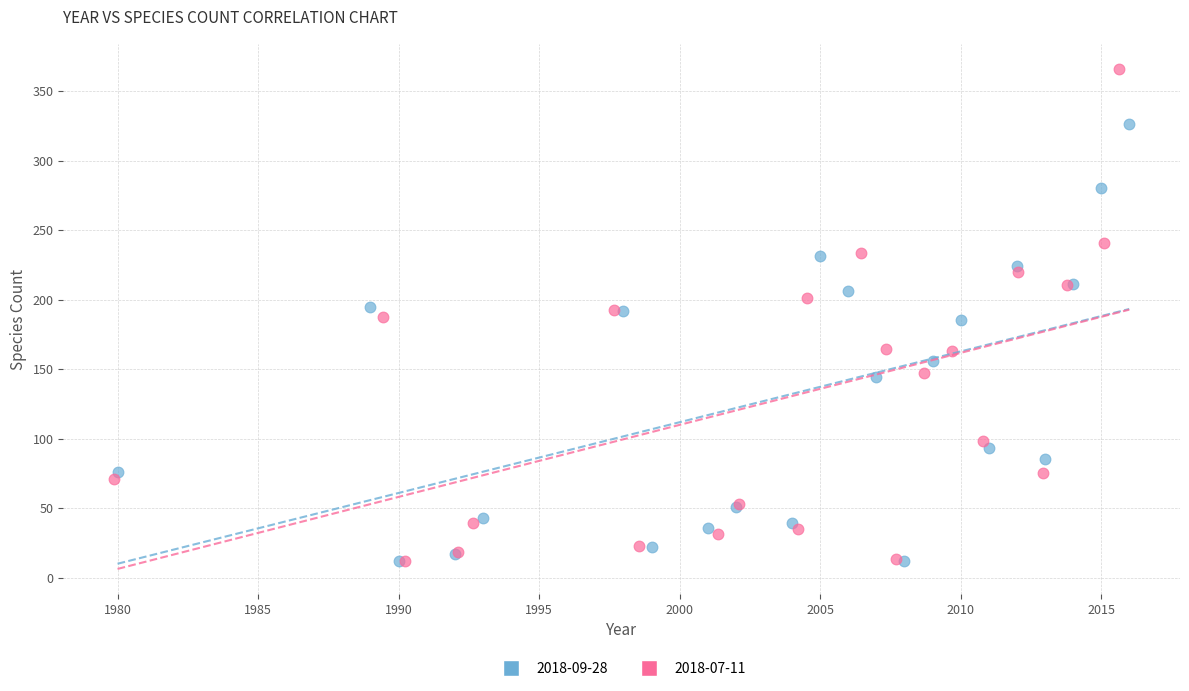

Which series reaches the maximum Y coordinate?

2018-07-11